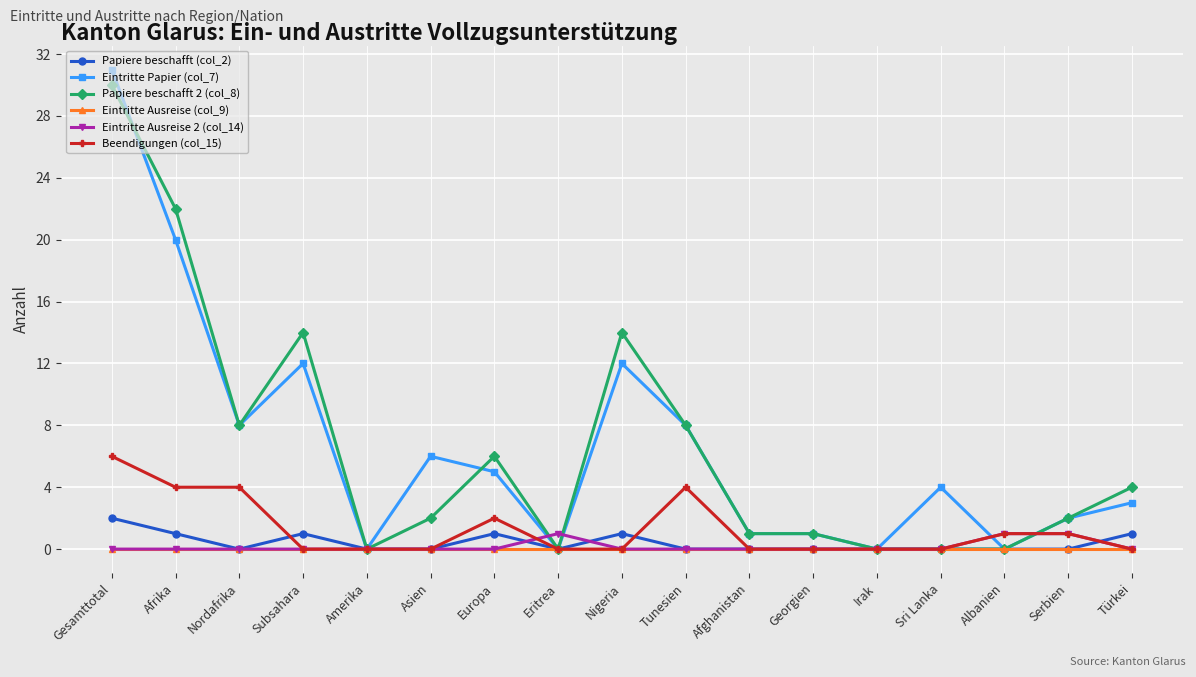

Is the value of Eintritte Ausreise 2 (col_14) at Sri Lanka greater than the value of Papiere beschafft 2 (col_8) at Gesamttotal?

No